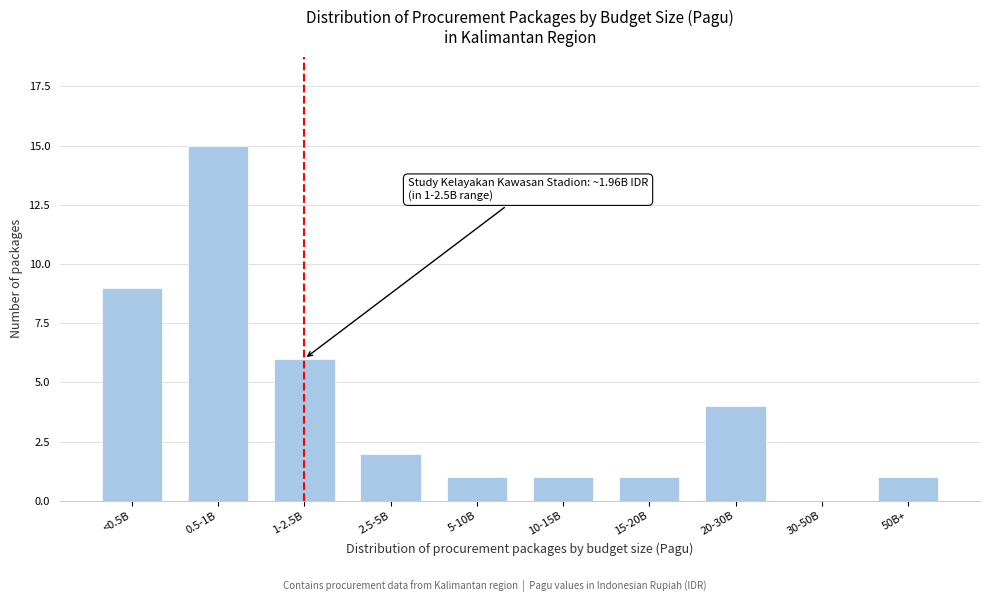

Reading left to right, transcribe all the data shown in this chart.

<0.5B=9	0.5-1B=15	1-2.5B=6	2.5-5B=2	5-10B=1	10-15B=1	15-20B=1	20-30B=4	30-50B=0	50B+=1